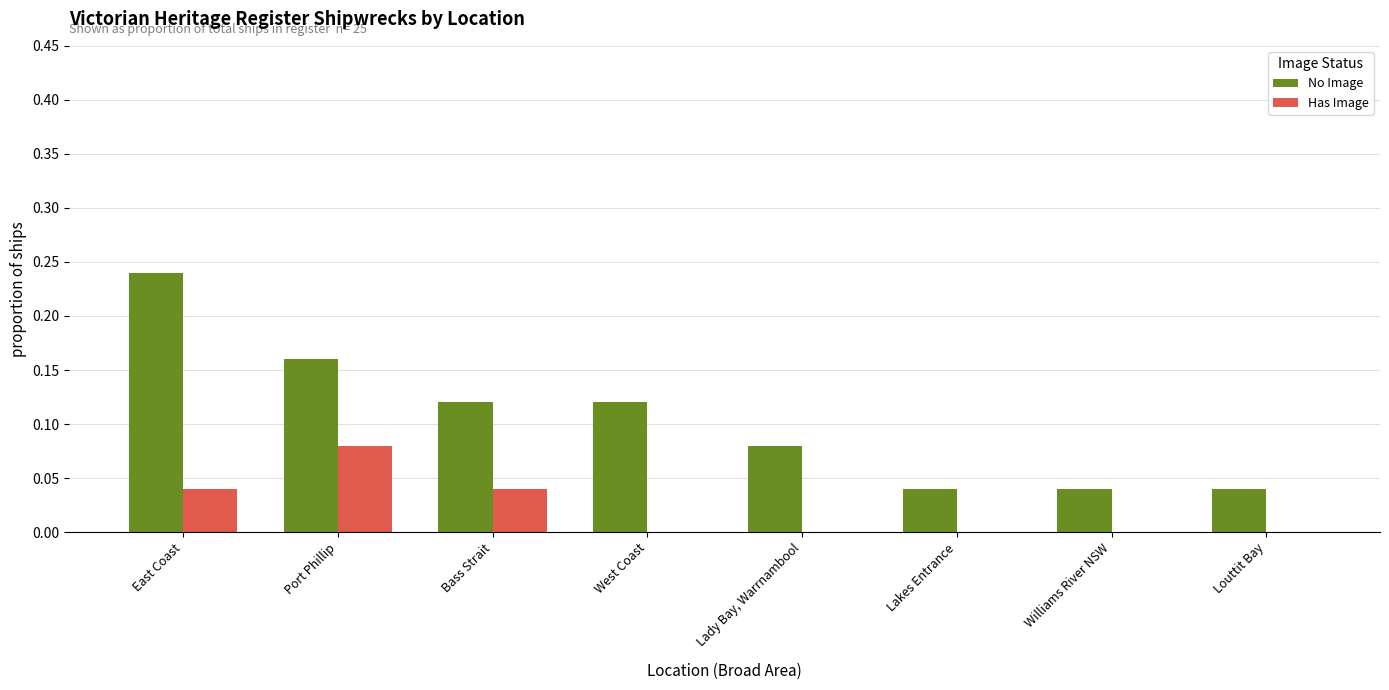

Is it true that Has Image equals 0.0 at East Coast?

True